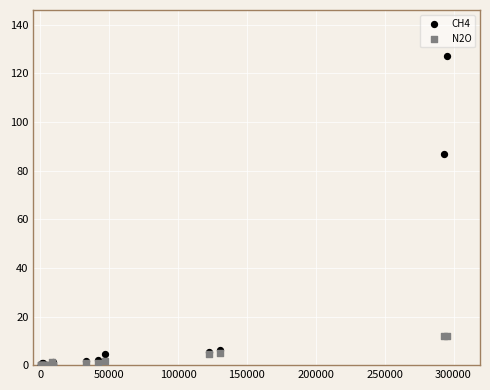

What are all the series names shown in the legend?

CH4, N2O